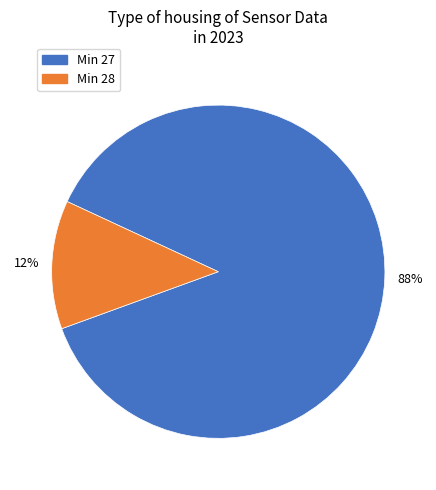

To the nearest percent, what is the average slice percentage?

50%